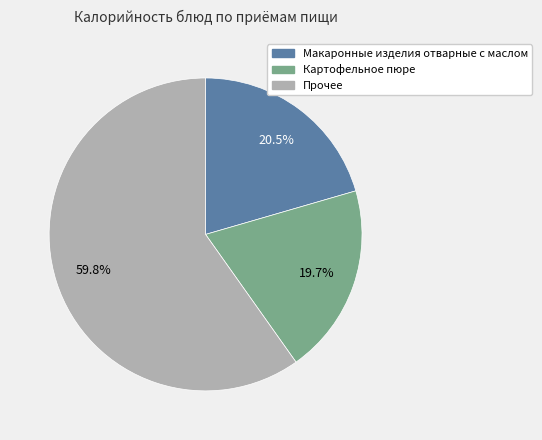

Does any single category account for the majority?

Yes